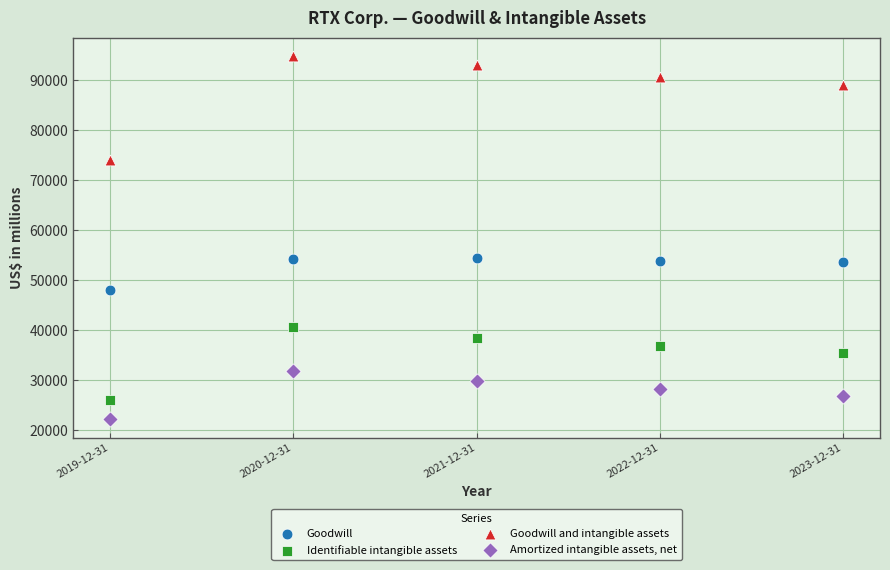

In the Goodwill and intangible assets series, what Y value is closest to 84466?

89098